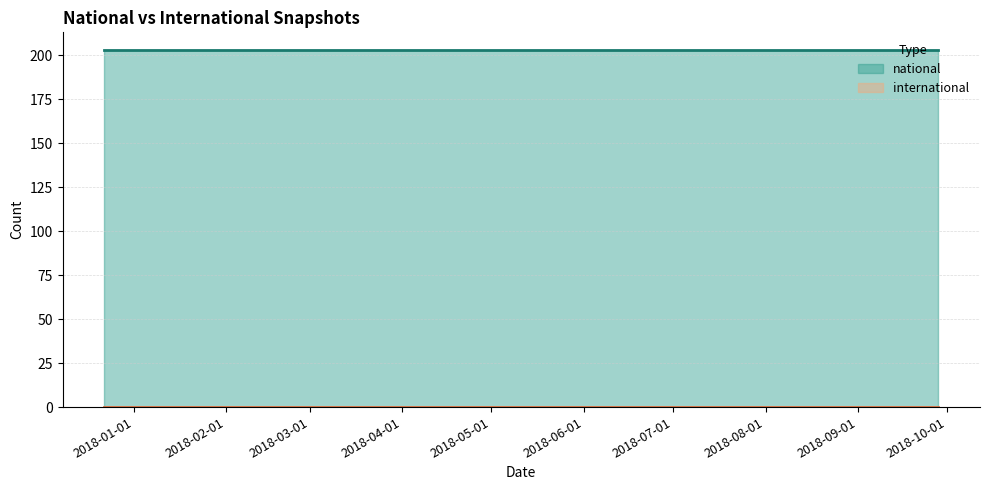

Which series has the largest range (max minus min)?

national